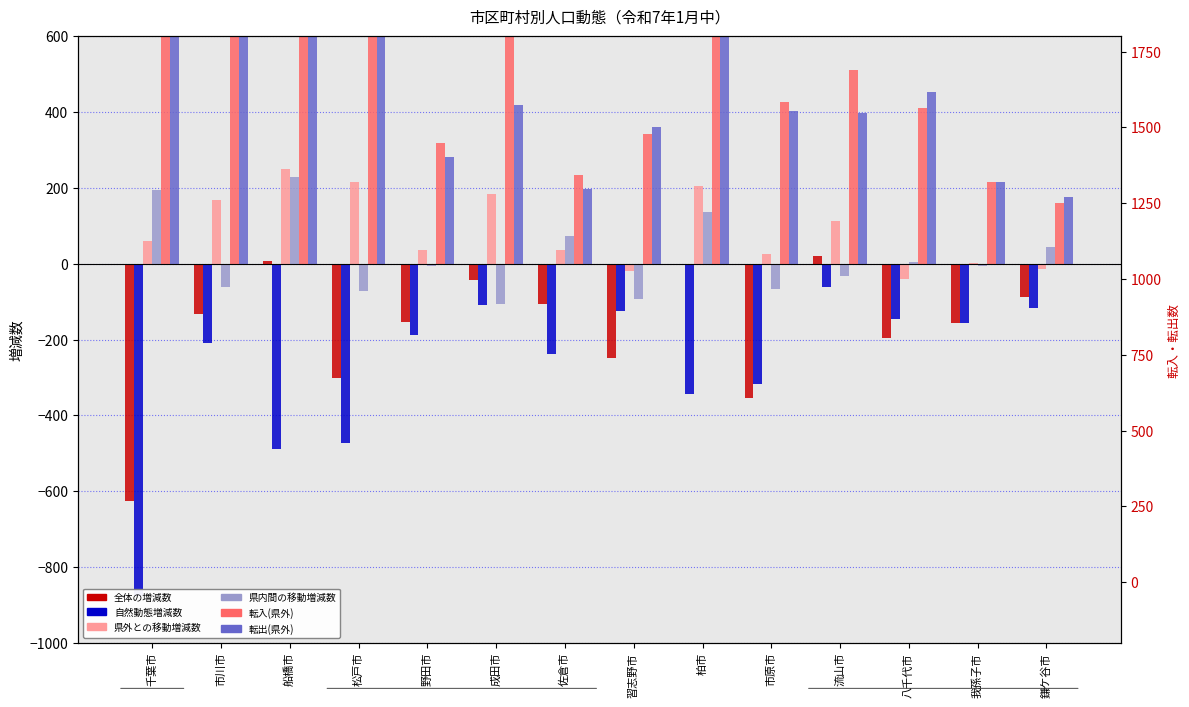

What is the spread (max minus min) of values at 柏市?

1357